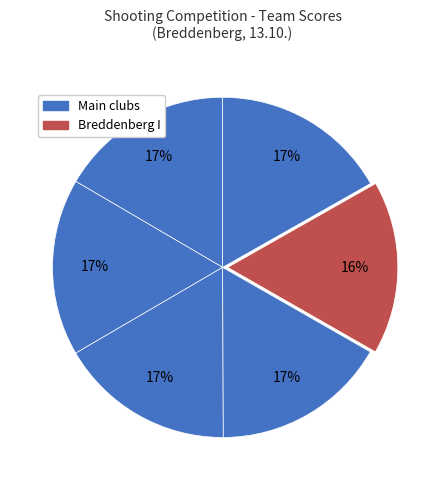

How many slices are in this pie chart?

6